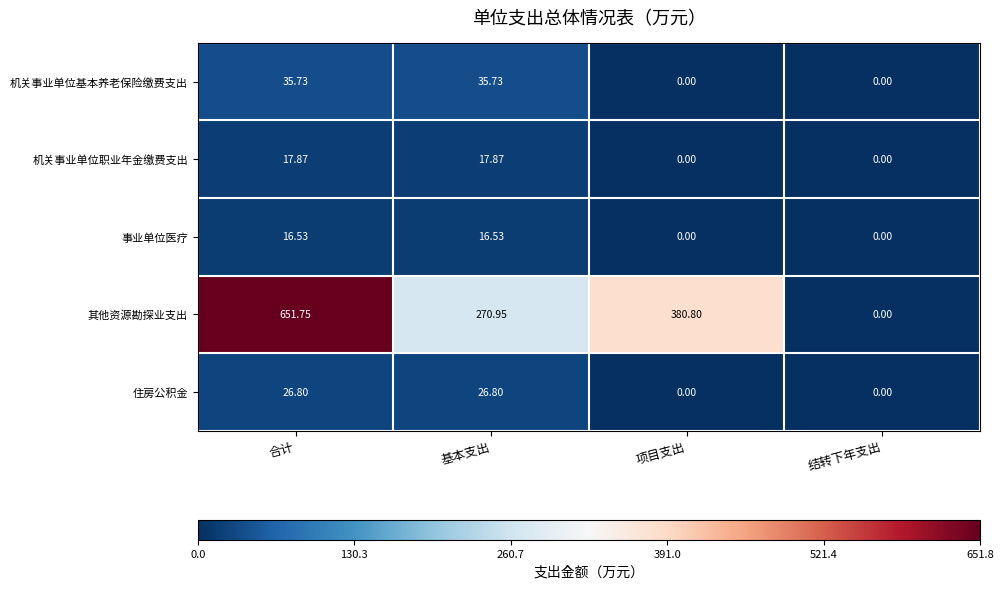

At which category does the chart reach its peak across all series?

合计